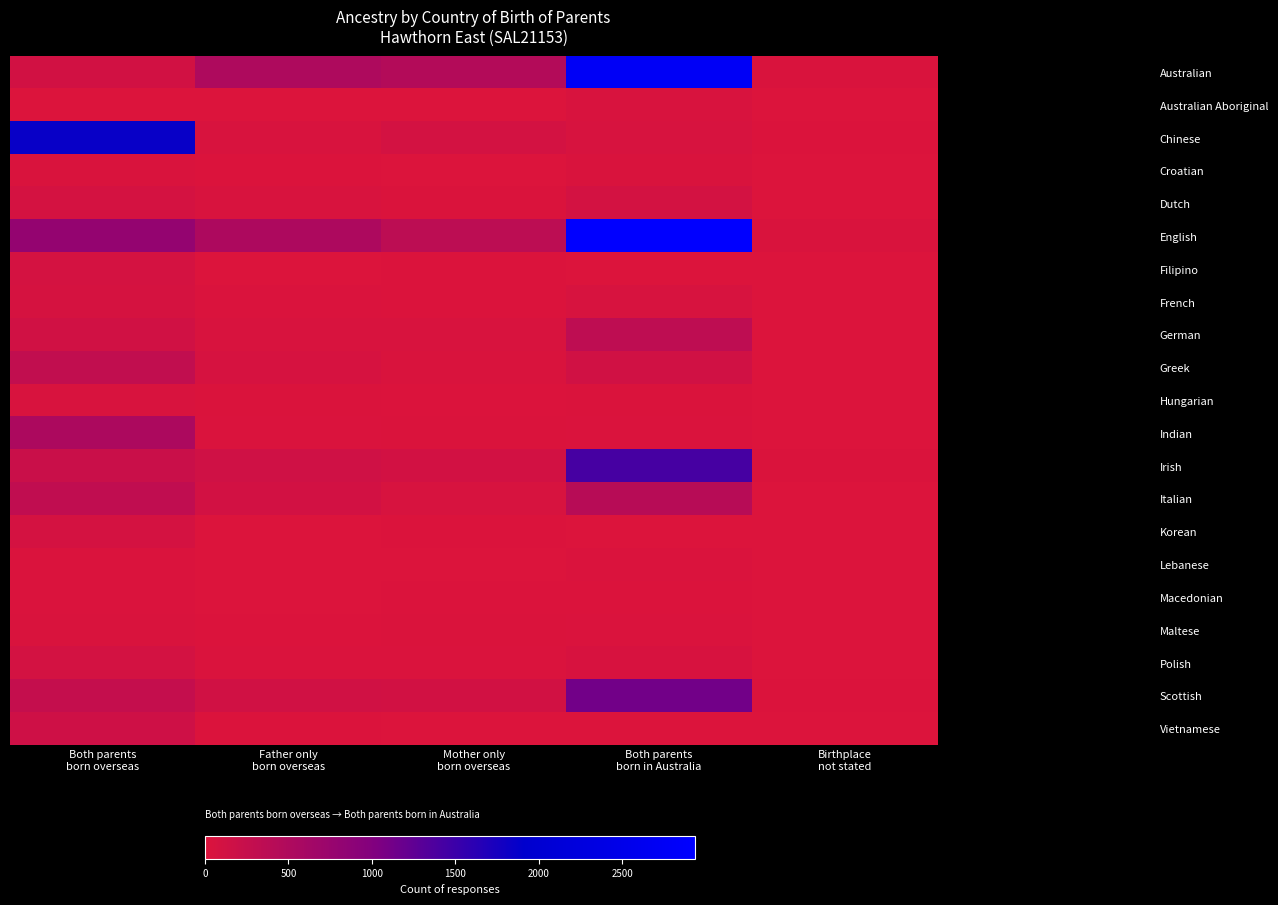

Reading left to right, transcribe all the data shown in this chart.

Australian: Both parents
born overseas=124	Father only
born overseas=508	Mother only
born overseas=451	Both parents
born in Australia=2752	Birthplace
not stated=28
Australian Aboriginal: Both parents
born overseas=3	Father only
born overseas=0	Mother only
born overseas=0	Both parents
born in Australia=36	Birthplace
not stated=0
Chinese: Both parents
born overseas=1849	Father only
born overseas=36	Mother only
born overseas=101	Both parents
born in Australia=50	Birthplace
not stated=6
Croatian: Both parents
born overseas=26	Father only
born overseas=11	Mother only
born overseas=3	Both parents
born in Australia=32	Birthplace
not stated=0
Dutch: Both parents
born overseas=90	Father only
born overseas=41	Mother only
born overseas=16	Both parents
born in Australia=98	Birthplace
not stated=0
English: Both parents
born overseas=800	Father only
born overseas=516	Mother only
born overseas=350	Both parents
born in Australia=2935	Birthplace
not stated=24
Filipino: Both parents
born overseas=86	Father only
born overseas=3	Mother only
born overseas=9	Both parents
born in Australia=0	Birthplace
not stated=0
French: Both parents
born overseas=75	Father only
born overseas=20	Mother only
born overseas=10	Both parents
born in Australia=46	Birthplace
not stated=0
German: Both parents
born overseas=132	Father only
born overseas=43	Mother only
born overseas=42	Both parents
born in Australia=334	Birthplace
not stated=0
Greek: Both parents
born overseas=293	Father only
born overseas=64	Mother only
born overseas=31	Both parents
born in Australia=133	Birthplace
not stated=0
Hungarian: Both parents
born overseas=37	Father only
born overseas=14	Mother only
born overseas=7	Both parents
born in Australia=13	Birthplace
not stated=0
Indian: Both parents
born overseas=531	Father only
born overseas=18	Mother only
born overseas=13	Both parents
born in Australia=18	Birthplace
not stated=0
Irish: Both parents
born overseas=211	Father only
born overseas=138	Mother only
born overseas=110	Both parents
born in Australia=1424	Birthplace
not stated=14
Italian: Both parents
born overseas=313	Father only
born overseas=114	Mother only
born overseas=50	Both parents
born in Australia=402	Birthplace
not stated=5
Korean: Both parents
born overseas=85	Father only
born overseas=0	Mother only
born overseas=7	Both parents
born in Australia=3	Birthplace
not stated=0
Lebanese: Both parents
born overseas=18	Father only
born overseas=3	Mother only
born overseas=0	Both parents
born in Australia=18	Birthplace
not stated=0
Macedonian: Both parents
born overseas=22	Father only
born overseas=0	Mother only
born overseas=7	Both parents
born in Australia=10	Birthplace
not stated=0
Maltese: Both parents
born overseas=27	Father only
born overseas=11	Mother only
born overseas=17	Both parents
born in Australia=18	Birthplace
not stated=0
Polish: Both parents
born overseas=94	Father only
born overseas=21	Mother only
born overseas=22	Both parents
born in Australia=57	Birthplace
not stated=0
Scottish: Both parents
born overseas=263	Father only
born overseas=134	Mother only
born overseas=124	Both parents
born in Australia=1121	Birthplace
not stated=6
Vietnamese: Both parents
born overseas=160	Father only
born overseas=8	Mother only
born overseas=5	Both parents
born in Australia=3	Birthplace
not stated=0